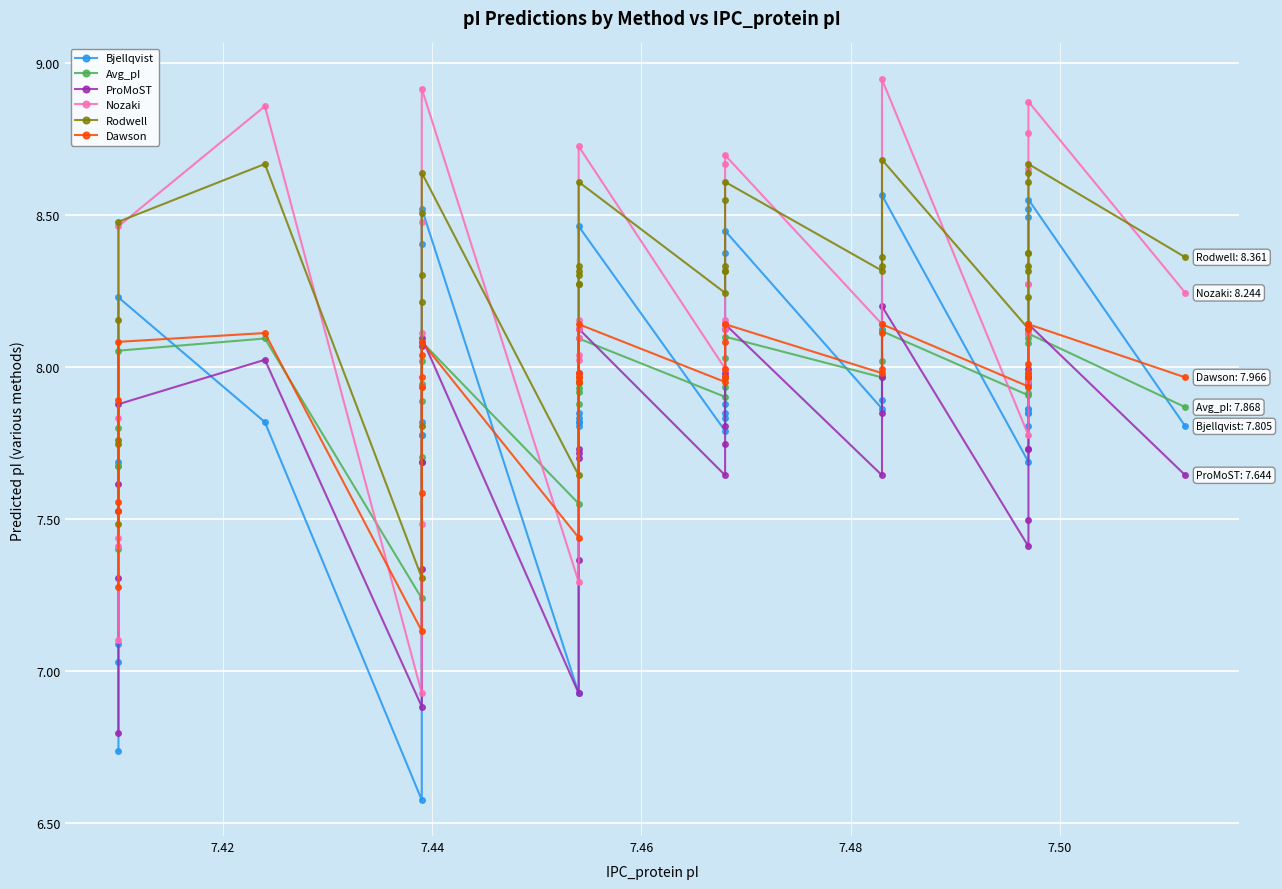

What is the difference between the maximum and minimum values in the Nozaki series?

2.0